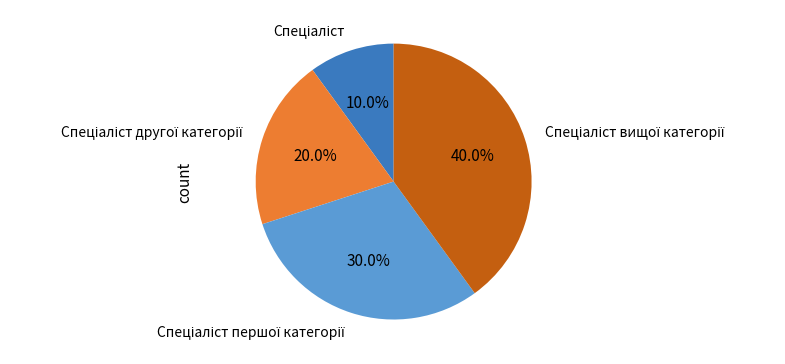

Is there any slice that represents more than half of the pie?

No